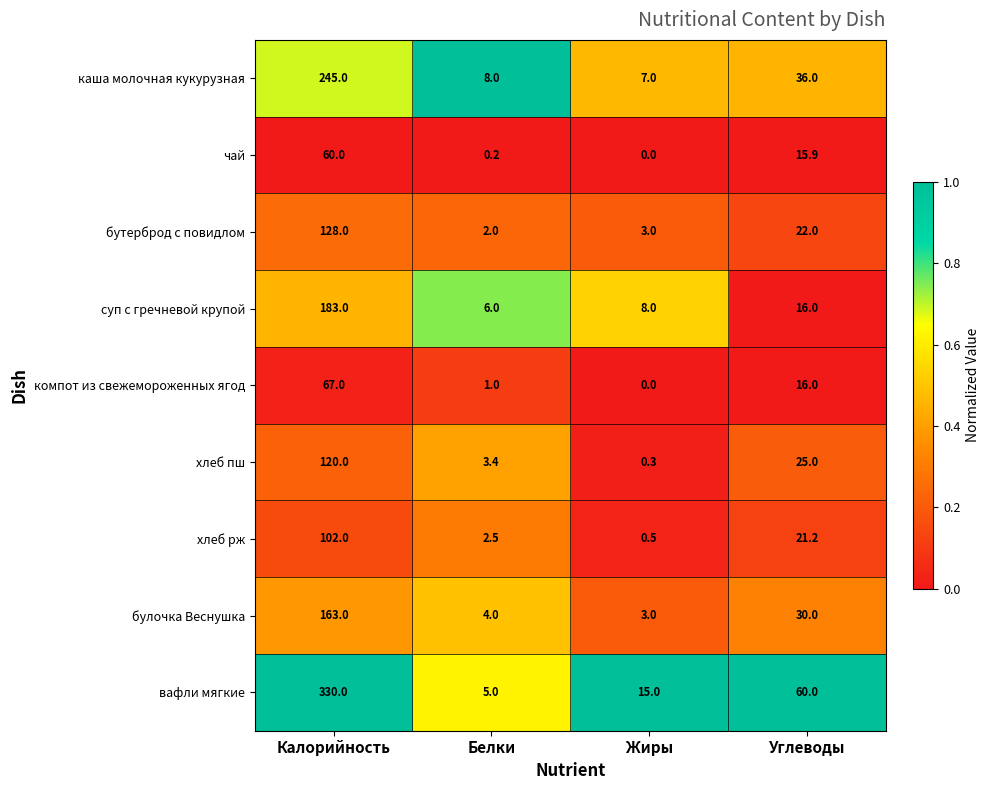

Which series changed the most between Калорийность and Белки?

вафли мягкие